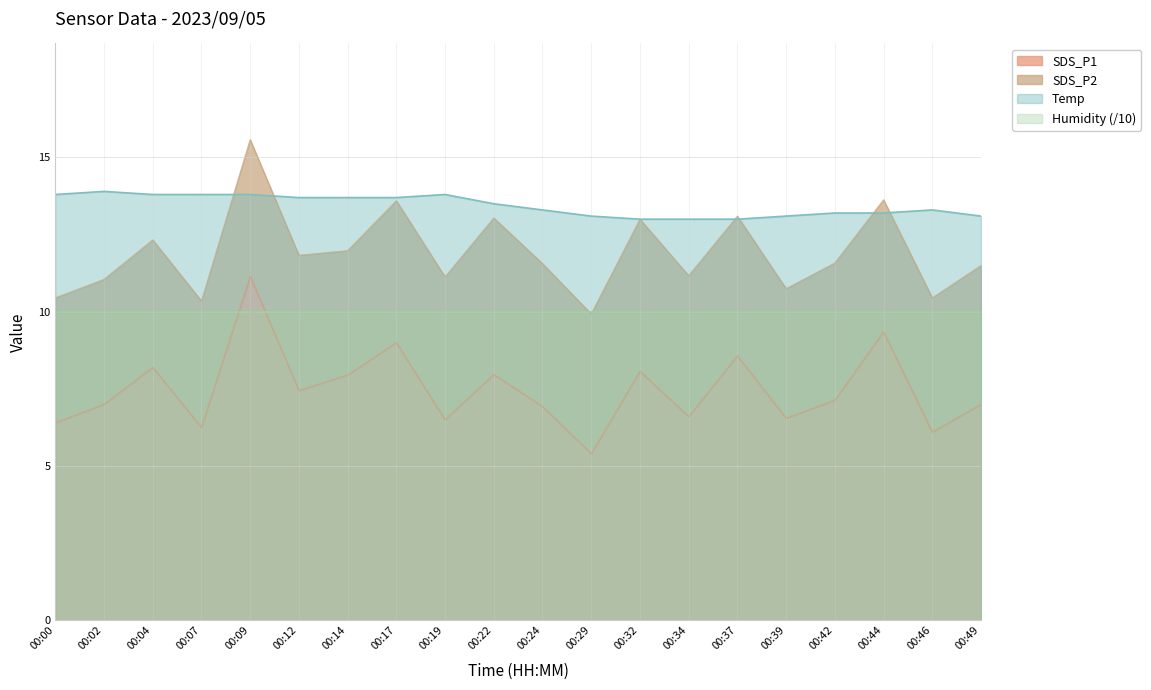

True or false: SDS_P1 and Temp intersect in this chart.

False